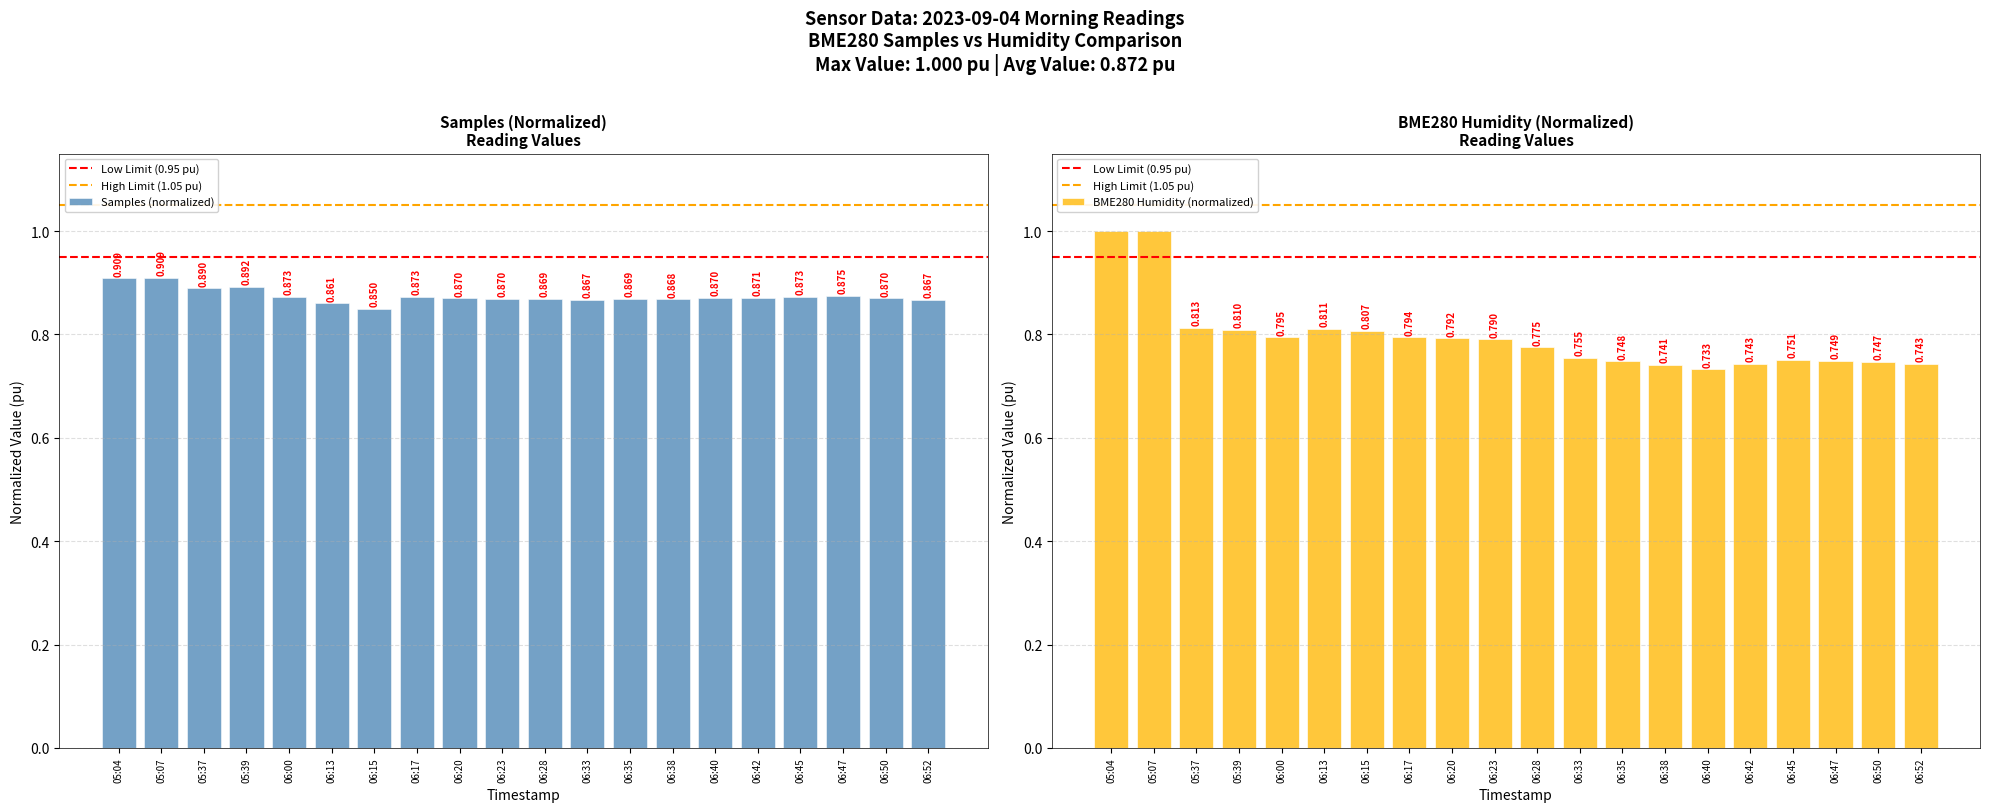

Count the Samples values in the range 0 to 1.

20